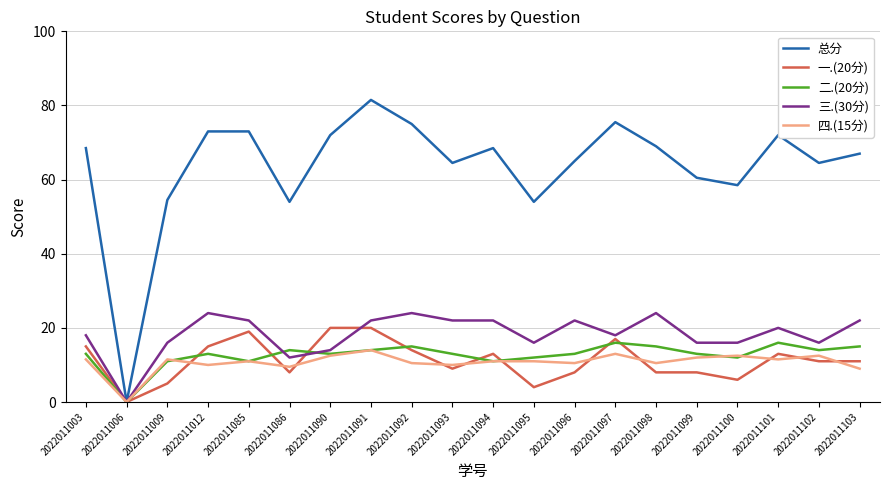

Is this an area chart (filled region under the line)?

No